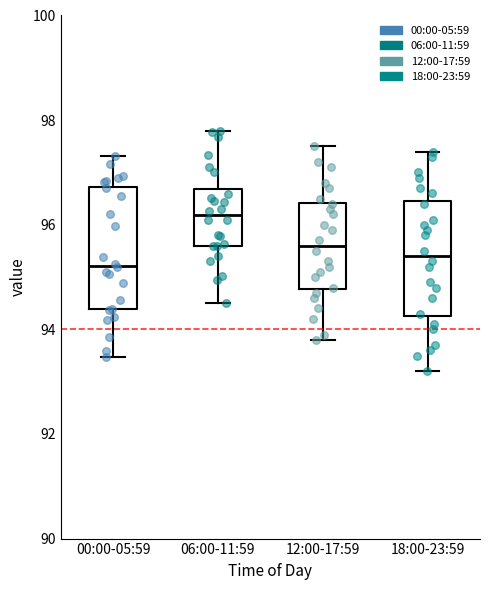

Reading left to right, read every box against the y-axis: the position of its median line, the range the box covers, and the ends of its whiskers. The values are not printed on the chart, so give them approximately, as read against the axis.

00:00-05:59: median 95.2, box 94.4 to 96.8, whiskers 93.4 to 97.4
06:00-11:59: median 96.2, box 95.6 to 96.6, whiskers 94.6 to 97.8
12:00-17:59: median 95.6, box 94.8 to 96.4, whiskers 93.8 to 97.6
18:00-23:59: median 95.4, box 94.2 to 96.4, whiskers 93.2 to 97.4